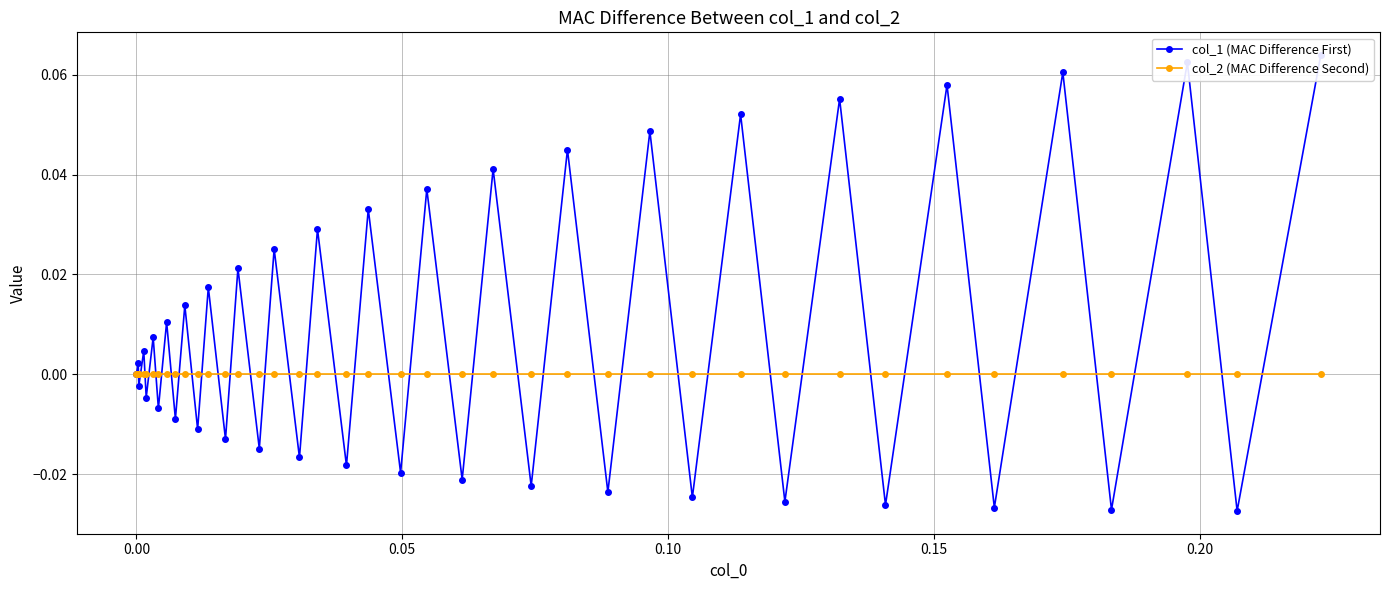

Which series has the largest range (max minus min)?

col_1 (MAC Difference First)